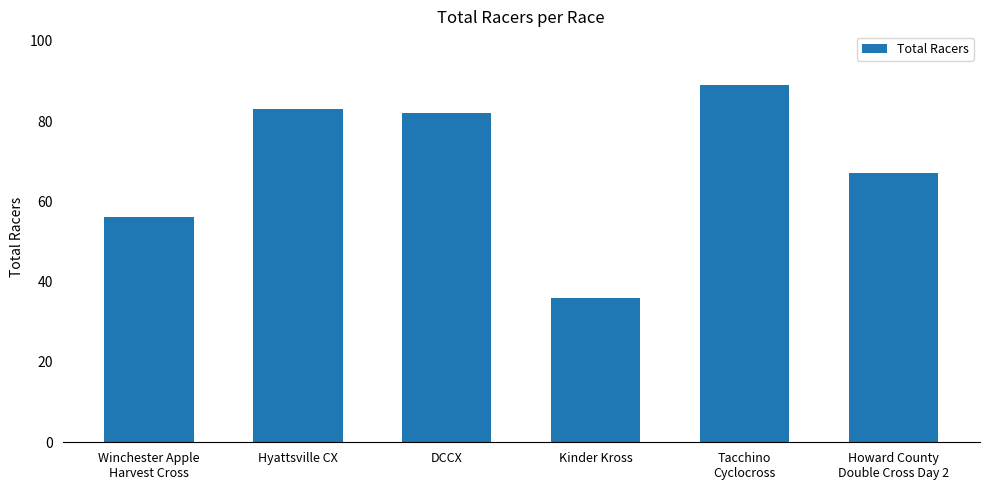

The chart shows a value of 49 at Tacchino
Cyclocross. True or false?

False